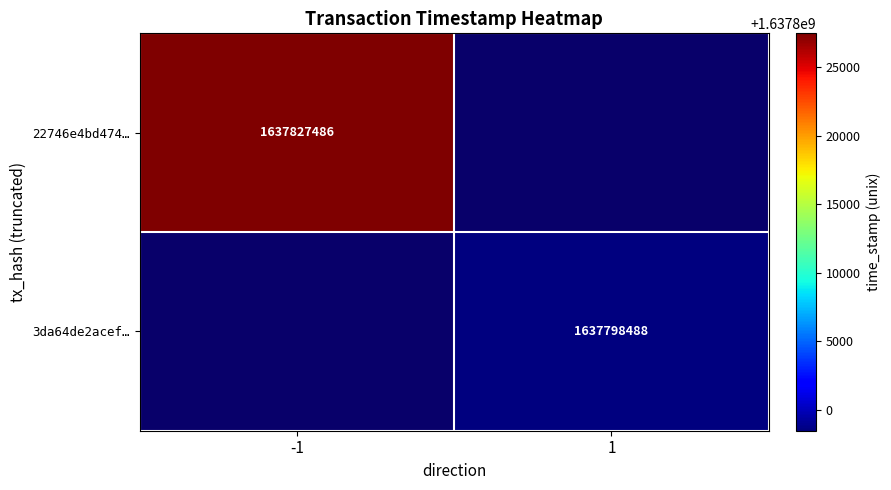

Which has a higher value, 1 or -1?

-1